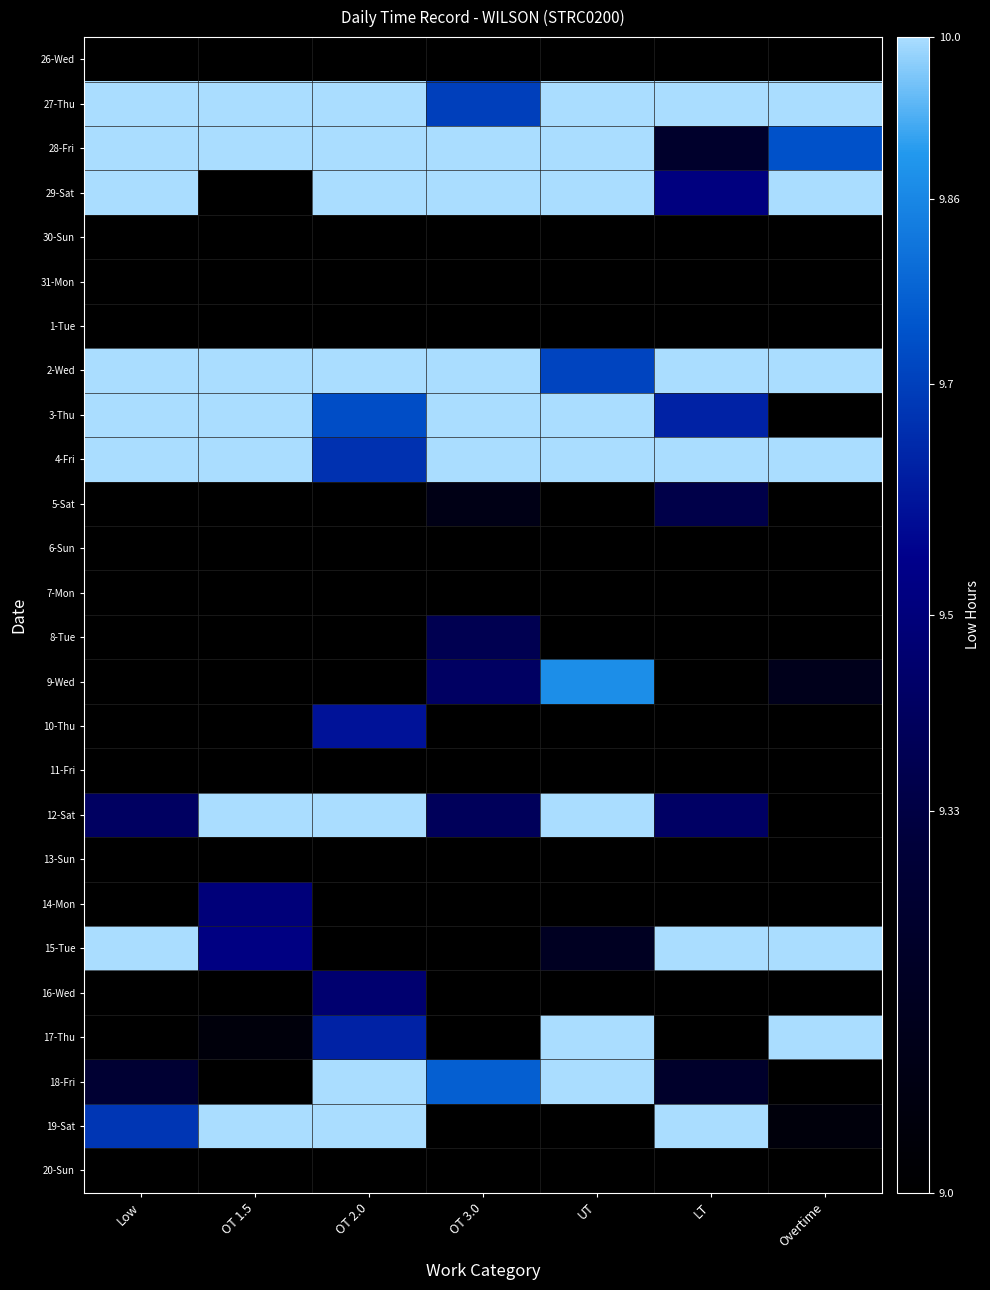

The value of 18-Fri at UT is 18.3. True or false?

False